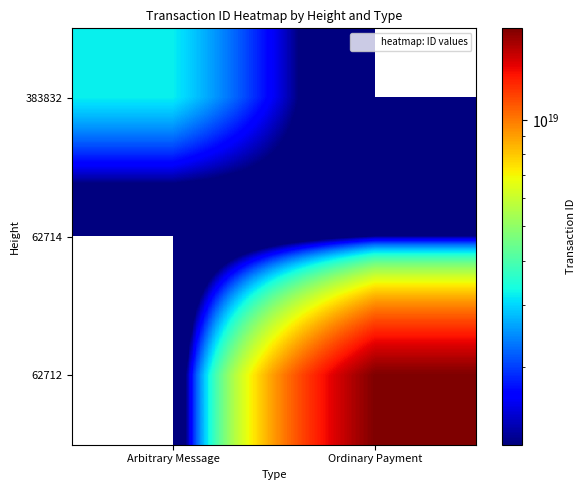

Which category has the lowest value across all series?

Ordinary Payment